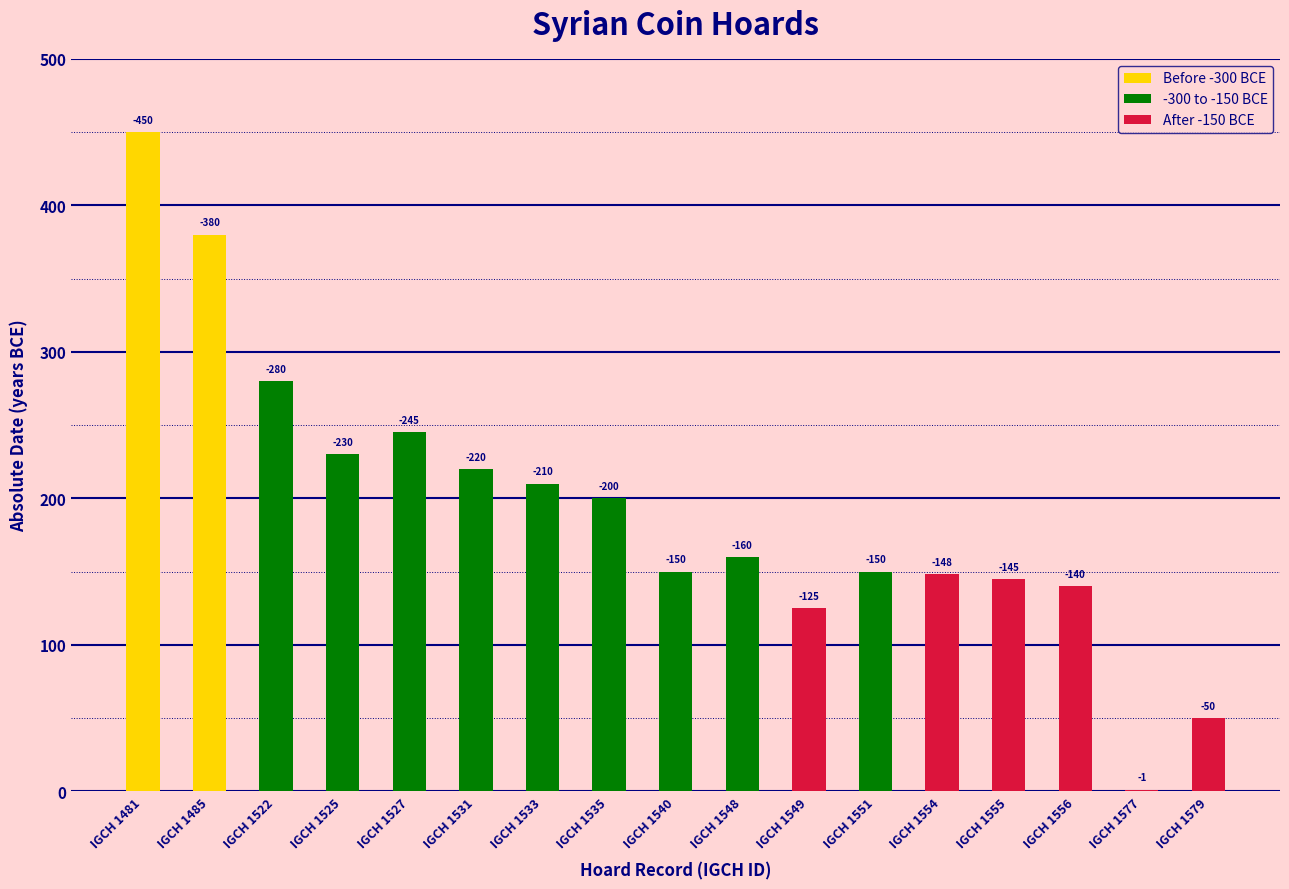

Are the bars horizontal?

No